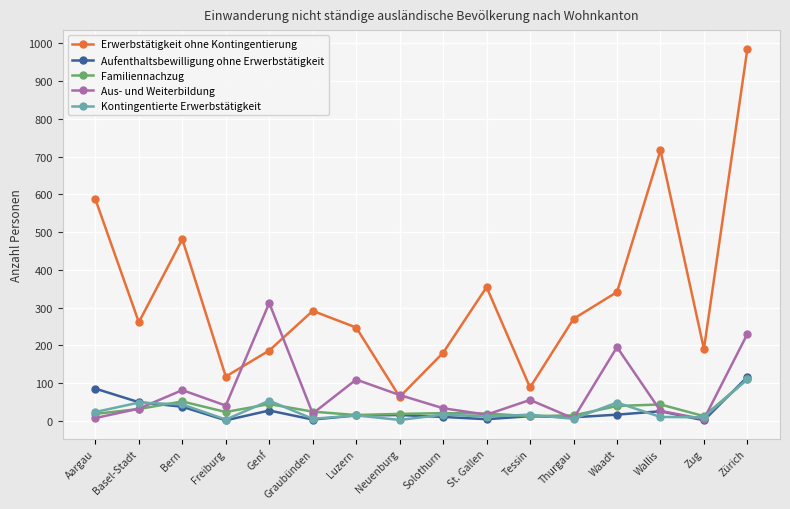

What position from the left is Zug?

15